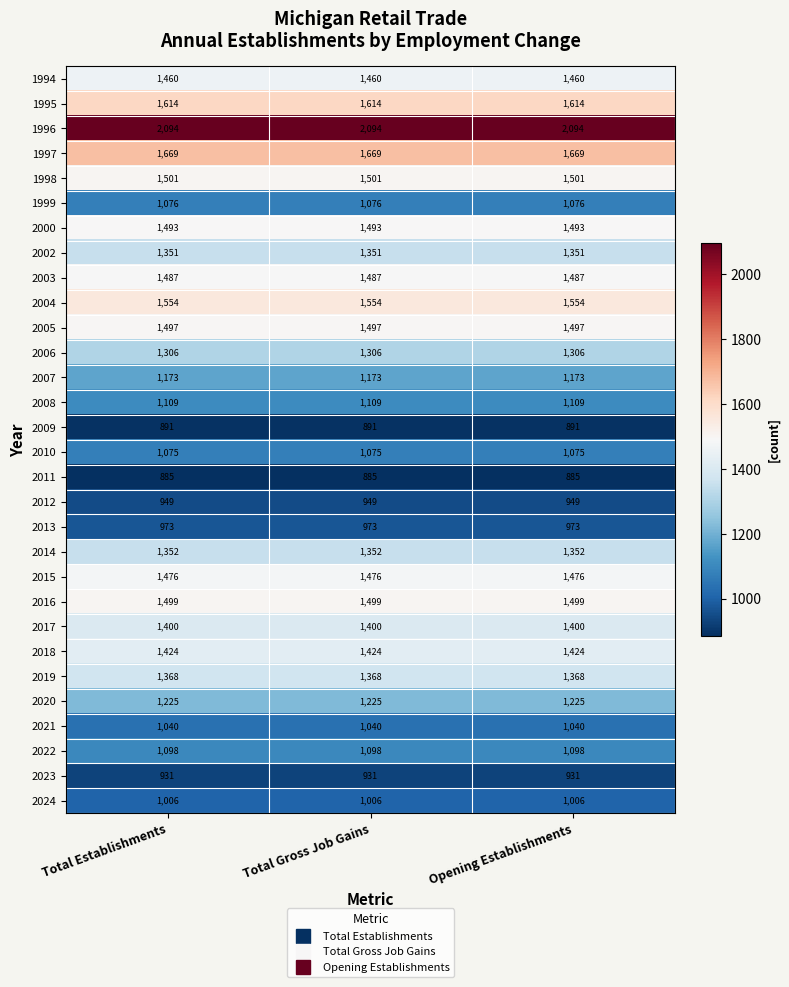

What is the greatest value displayed?

2094